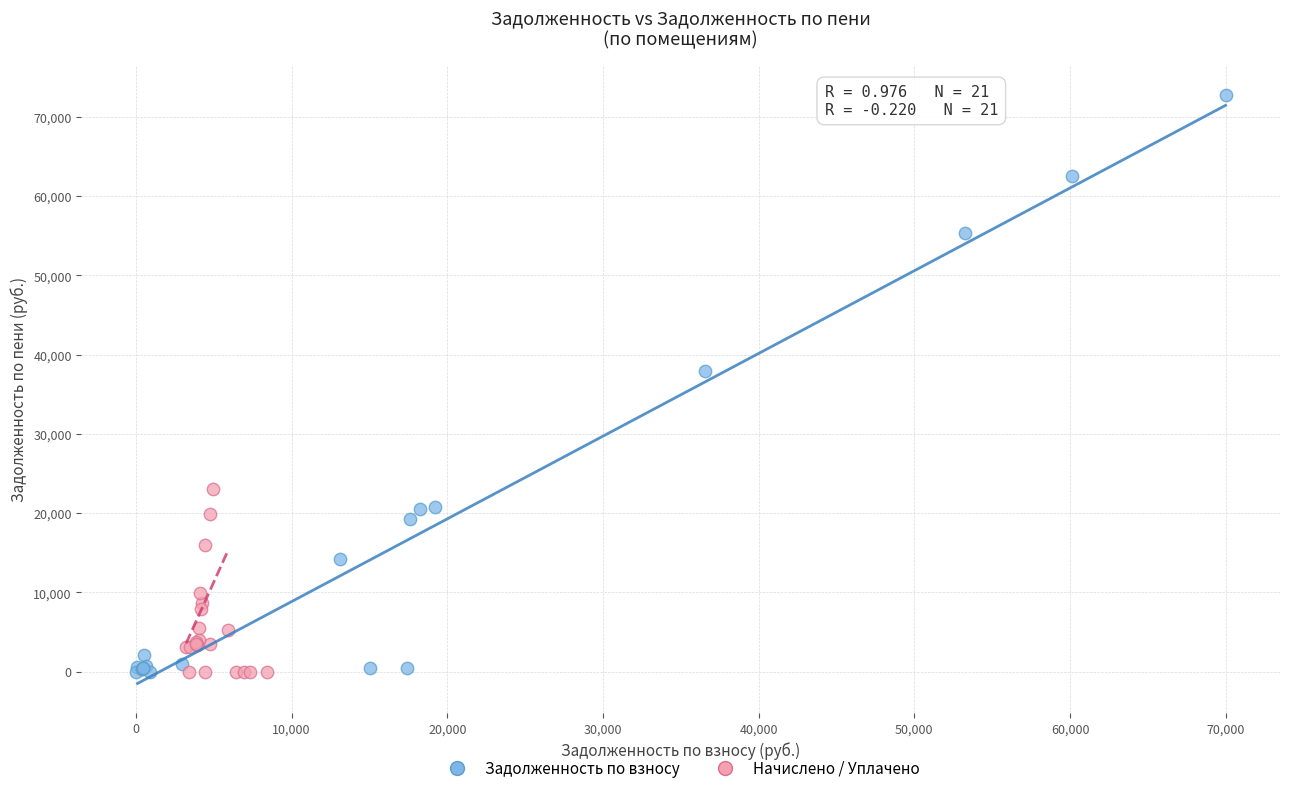

Which series has the largest Y range (max minus min)?

Задолженность по взносу